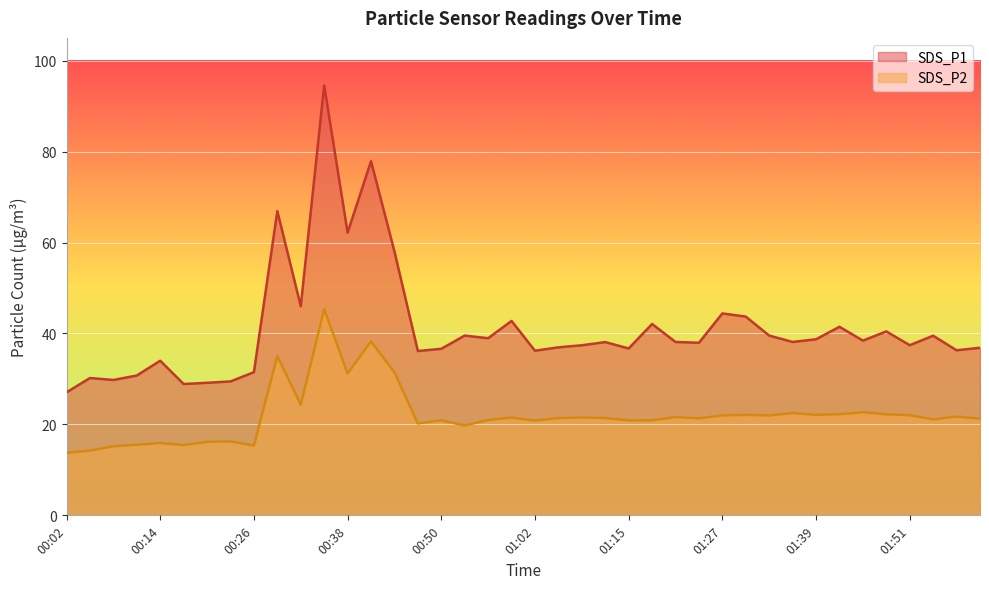

How many values in the SDS_P2 series are below 21?

16